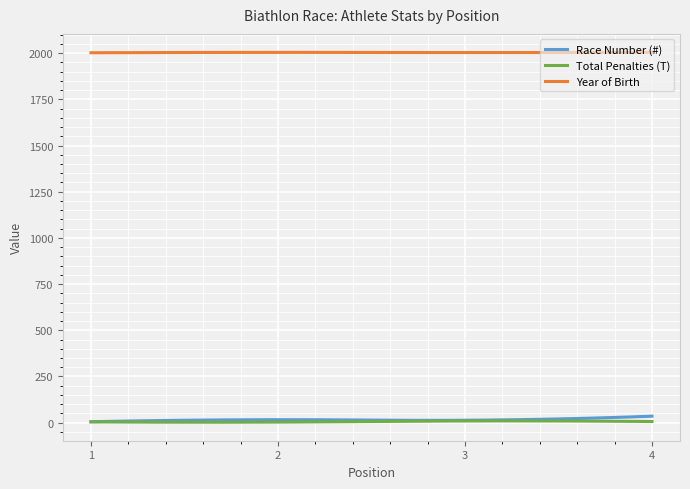

True or false: Race Number (#) and Year of Birth intersect in this chart.

False